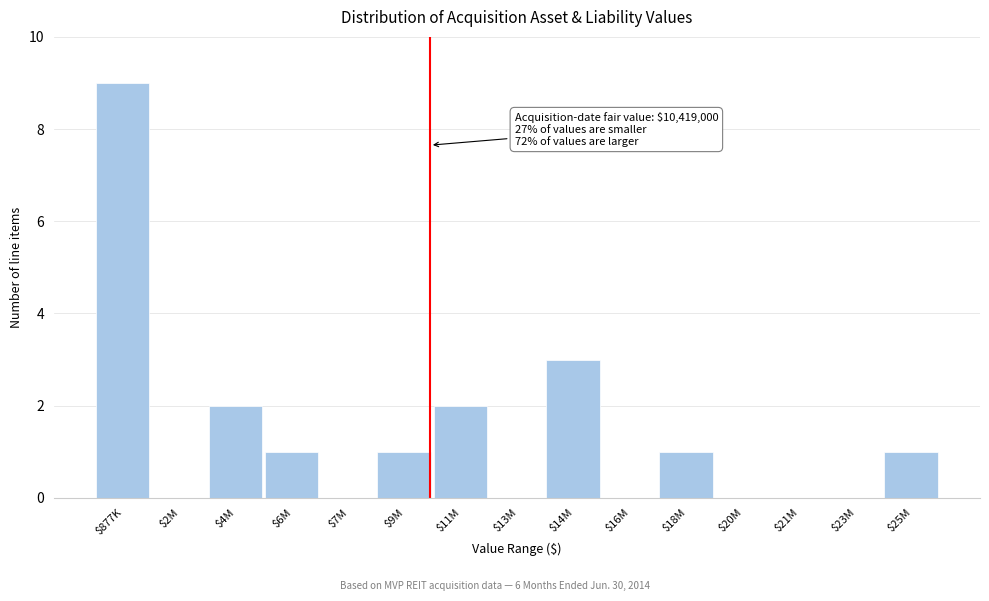

At which label is the value closest to 4?

$14M